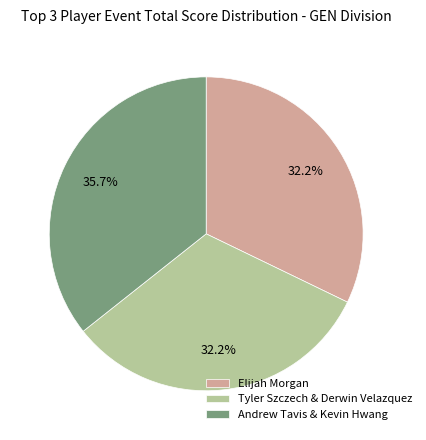

Which category has the biggest portion of the pie?

Andrew Tavis & Kevin Hwang